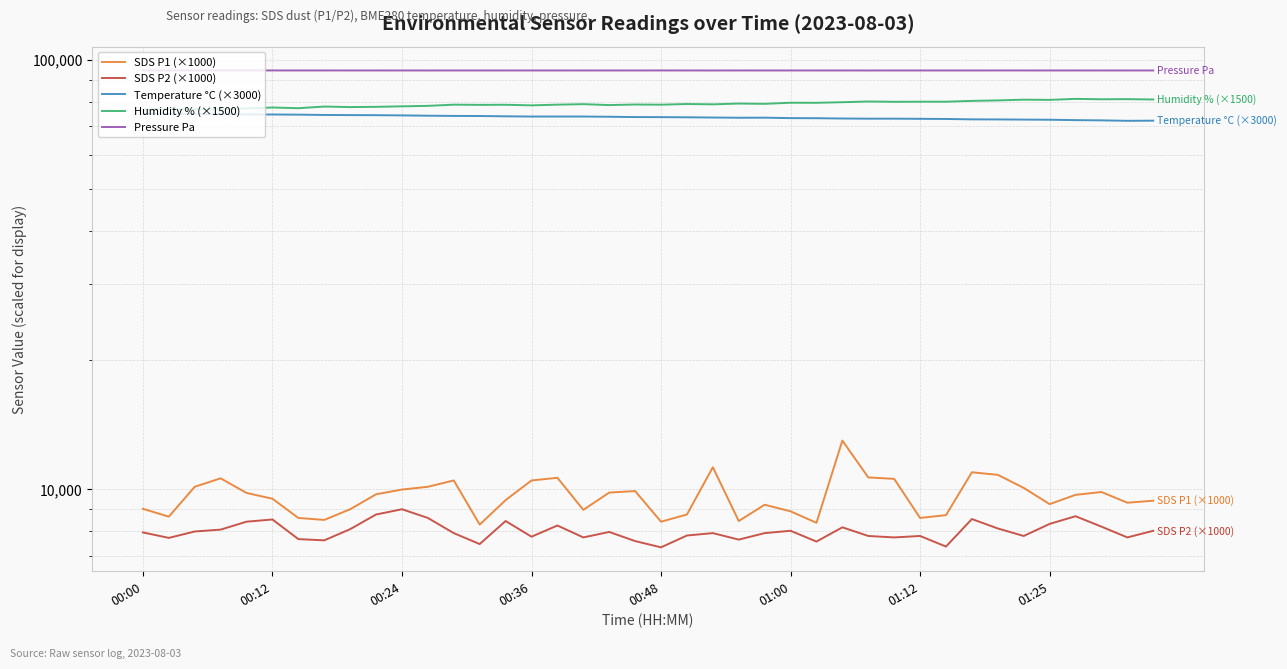

Reading left to right, what are all the values shown in this chart?

SDS P1 (×1000): 9000.0	8630.0	10130.0	10600.0	9800.0	9500.0	8570.0	8480.0	8980.0	9730.0	9980.0	10130.0	10480.0	8270.0	9430.0	10480.0	10630.0	8950.0	9820.0	9900.0	8400.0	8730.0	11250.0	8430.0	9200.0	8880.0	8350.0	12980.0	10650.0	10570.0	8570.0	8700.0	10950.0	10800.0	10070.0	9230.0	9700.0	9850.0	9300.0	9400.0
SDS P2 (×1000): 7930.0	7700.0	7970.0	8050.0	8400.0	8500.0	7650.0	7600.0	8070.0	8730.0	8980.0	8570.0	7900.0	7450.0	8430.0	7750.0	8230.0	7720.0	7950.0	7570.0	7320.0	7800.0	7900.0	7630.0	7900.0	8000.0	7550.0	8150.0	7780.0	7720.0	7780.0	7350.0	8520.0	8100.0	7780.0	8300.0	8650.0	8180.0	7720.0	8000.0
Temperature °C (×3000): 74940.0	74880.0	74850.0	74790.0	74640.0	74640.0	74580.0	74460.0	74400.0	74370.0	74280.0	74160.0	74070.0	74040.0	73920.0	73830.0	73830.0	73830.0	73740.0	73620.0	73590.0	73530.0	73440.0	73350.0	73380.0	73200.0	73170.0	73050.0	72990.0	72990.0	72930.0	72870.0	72720.0	72690.0	72630.0	72570.0	72420.0	72330.0	72150.0	72210.0
Humidity % (×1500): 76665.0	76890.0	76740.0	76770.0	77115.0	77490.0	77205.0	77895.0	77670.0	77775.0	77985.0	78180.0	78690.0	78600.0	78645.0	78390.0	78690.0	78900.0	78510.0	78750.0	78675.0	78960.0	78825.0	79155.0	79035.0	79500.0	79470.0	79725.0	80040.0	79905.0	79950.0	79950.0	80295.0	80505.0	80820.0	80730.0	81165.0	81000.0	81045.0	80895.0
Pressure Pa: 94532.4	94537.8	94538.3	94536.1	94537.7	94537.7	94536.7	94533.5	94531.2	94529.7	94524.4	94521.2	94525.8	94523.5	94524.6	94525.7	94527.8	94522.2	94528.8	94523.5	94536.1	94526.7	94520.1	94531.6	94524.7	94524.8	94526.1	94528.5	94520.6	94528.2	94525.9	94527.8	94526.6	94533.5	94532.5	94523.9	94530.3	94524.5	94523.8	94526.1